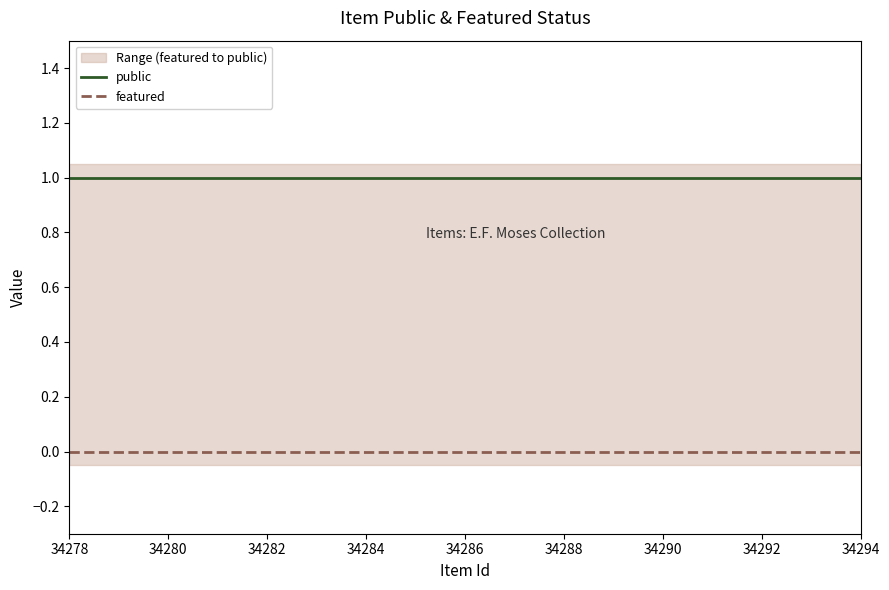

What is the maximum value for public?

1